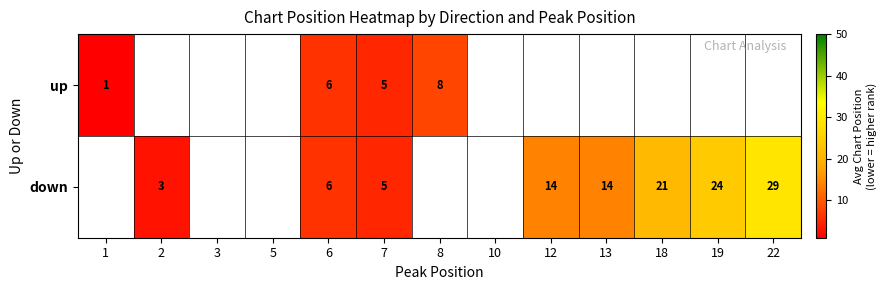

What is the total value across all series at 7?

10